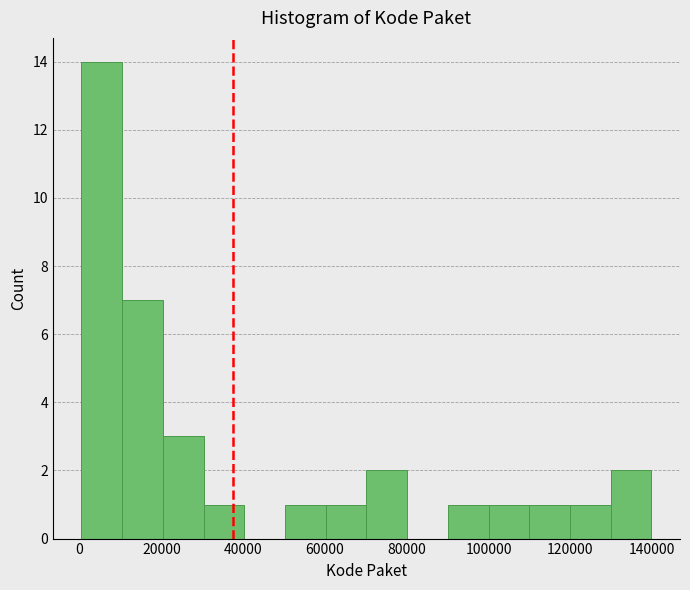

Which range on the x-axis has the tallest bar?

0 to 10000